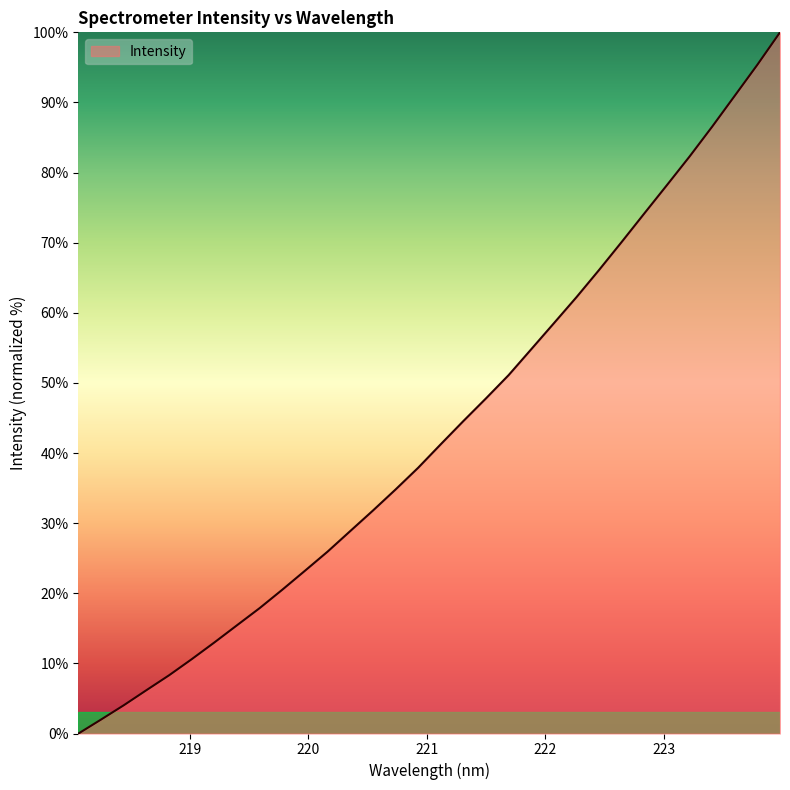

What is the maximum value shown in the chart?

100.0